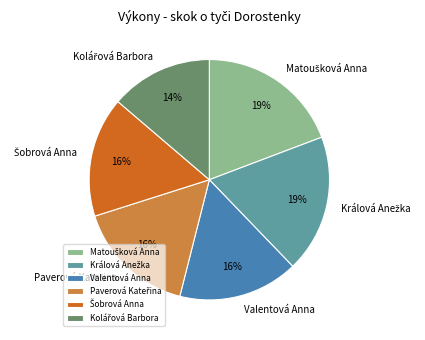

To the nearest percent, what portion does Valentová Anna represent?

16%